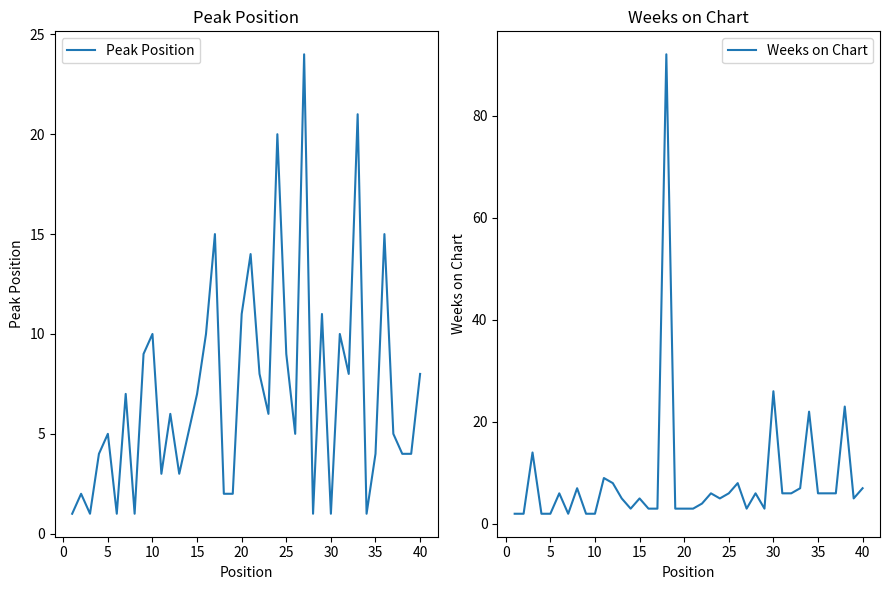

Is this an area chart (filled region under the line)?

No